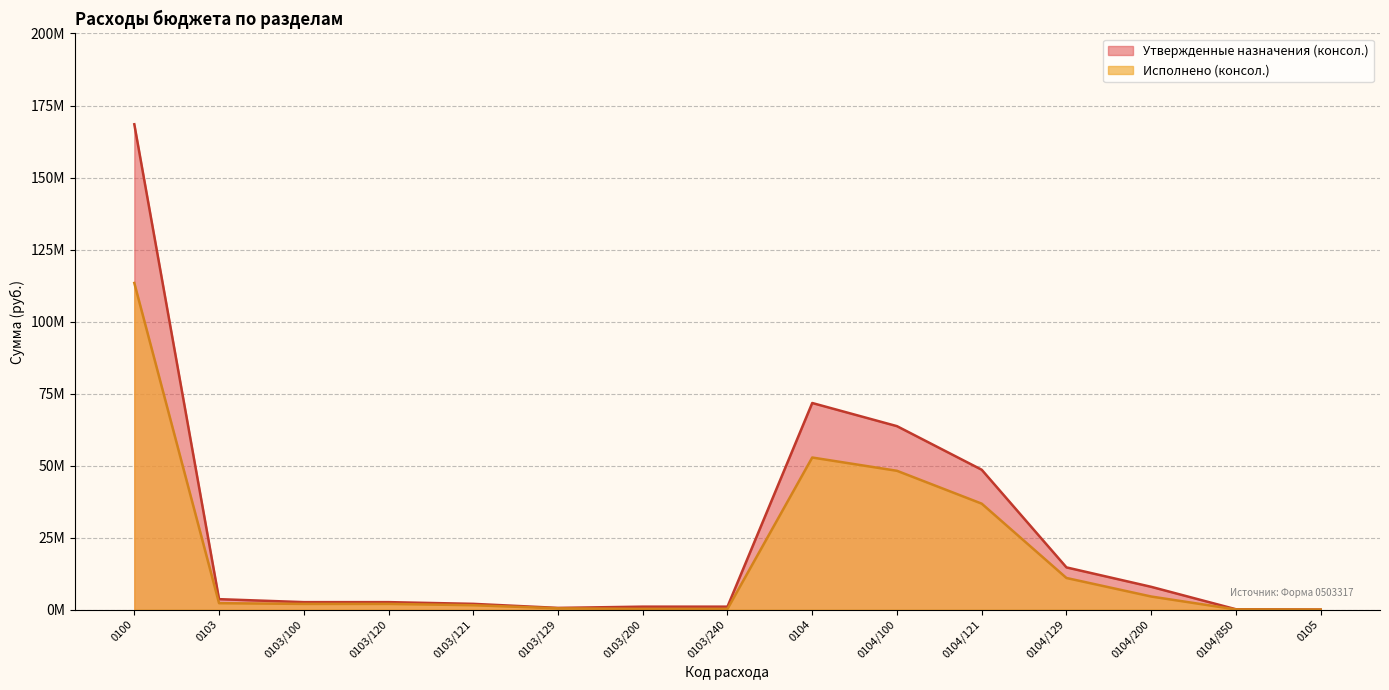

At which label does Исполнено (консол.) first exceed 1984540?

0100